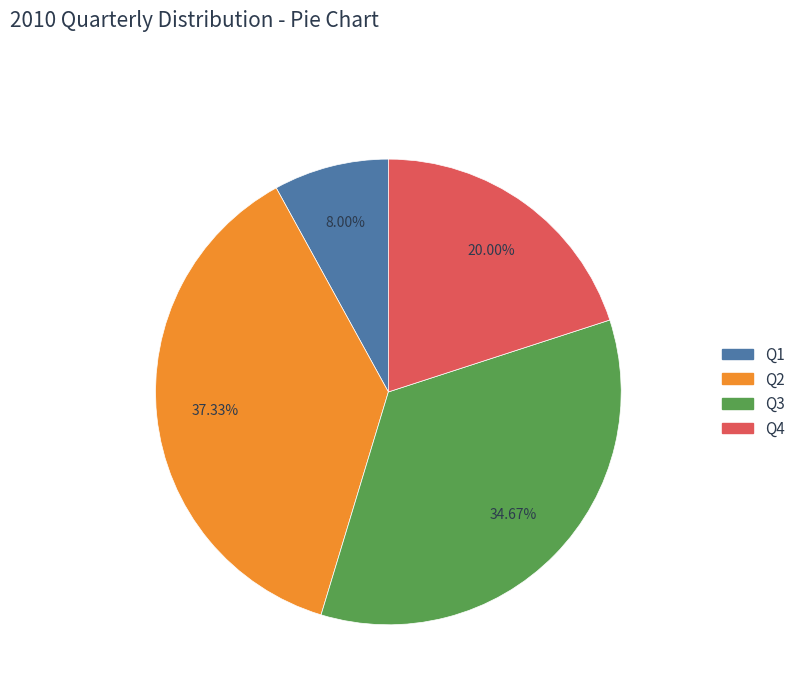

Approximately how many times larger is the value at Q1 compared to Q4?

0.4